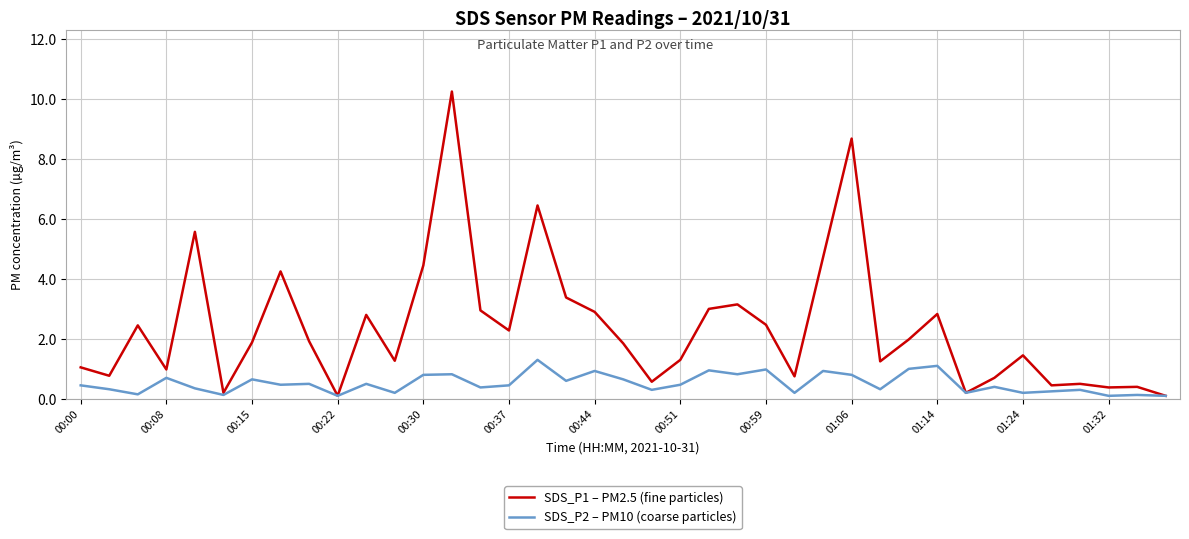

Rank the series by their maximum value, from lowest to highest.

SDS_P2 – PM10 (coarse particles), SDS_P1 – PM2.5 (fine particles)